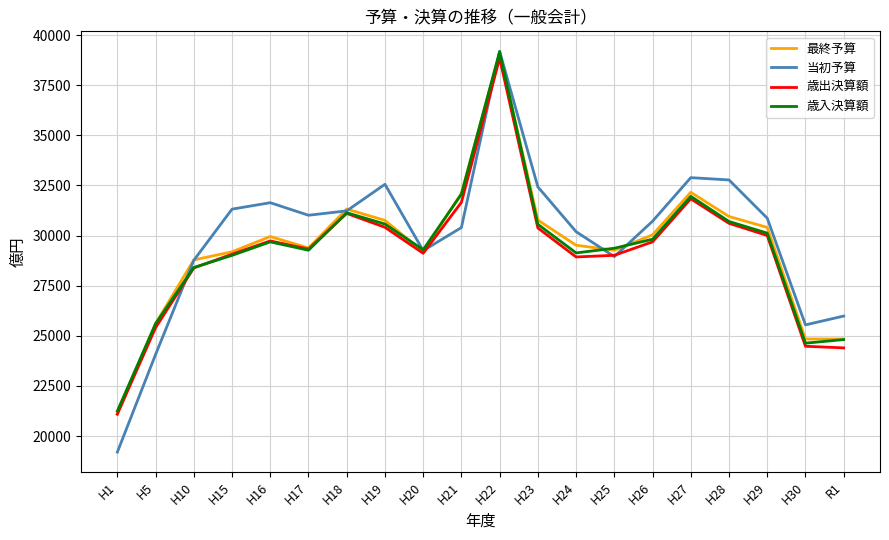

What position from the right is H10?

18